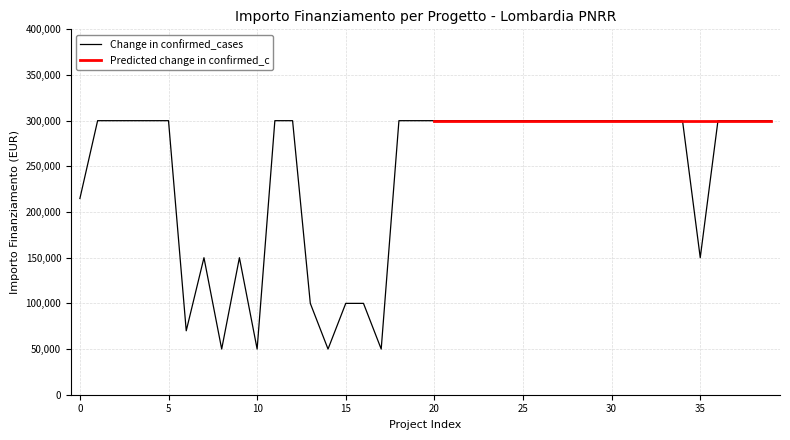

What is the label of the 19th point from the right?

21